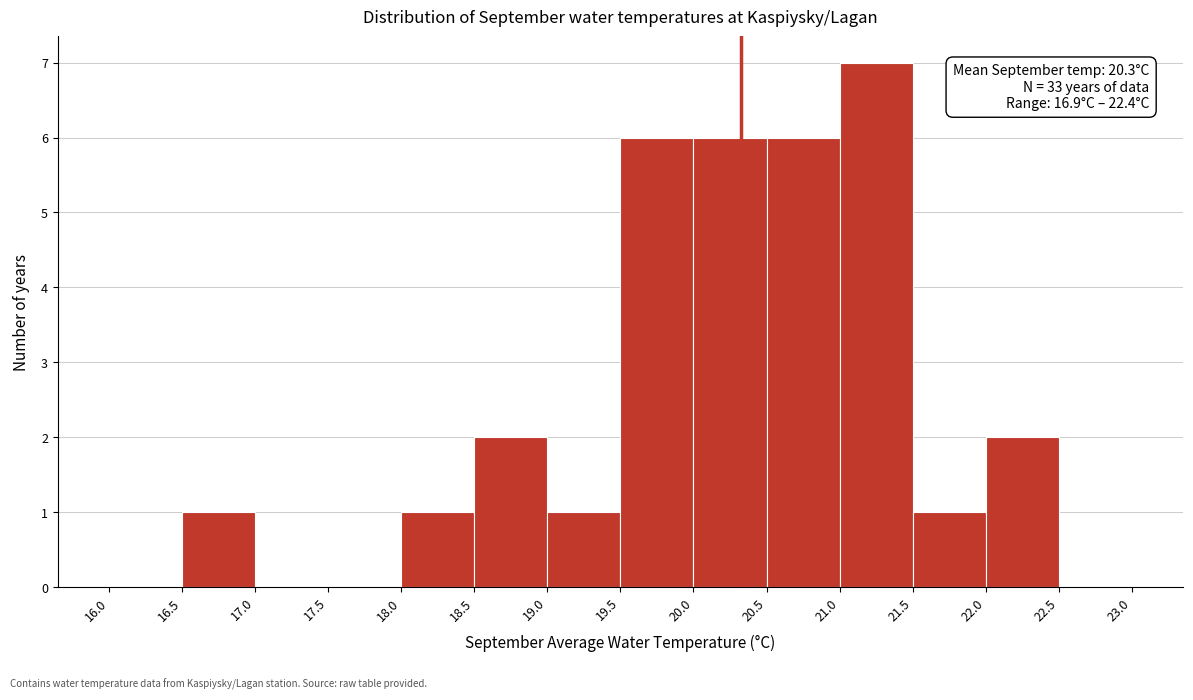

Which range on the x-axis has the tallest bar?

21.0 to 21.5